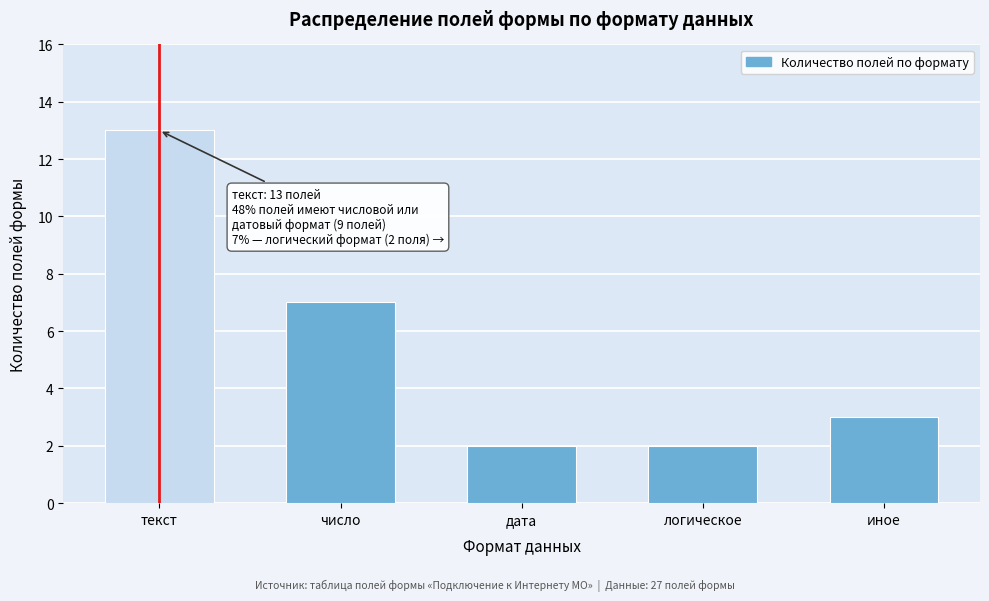

Reading right to left, list all the values displayed in this chart.

иное=3	логическое=2	дата=2	число=7	текст=13